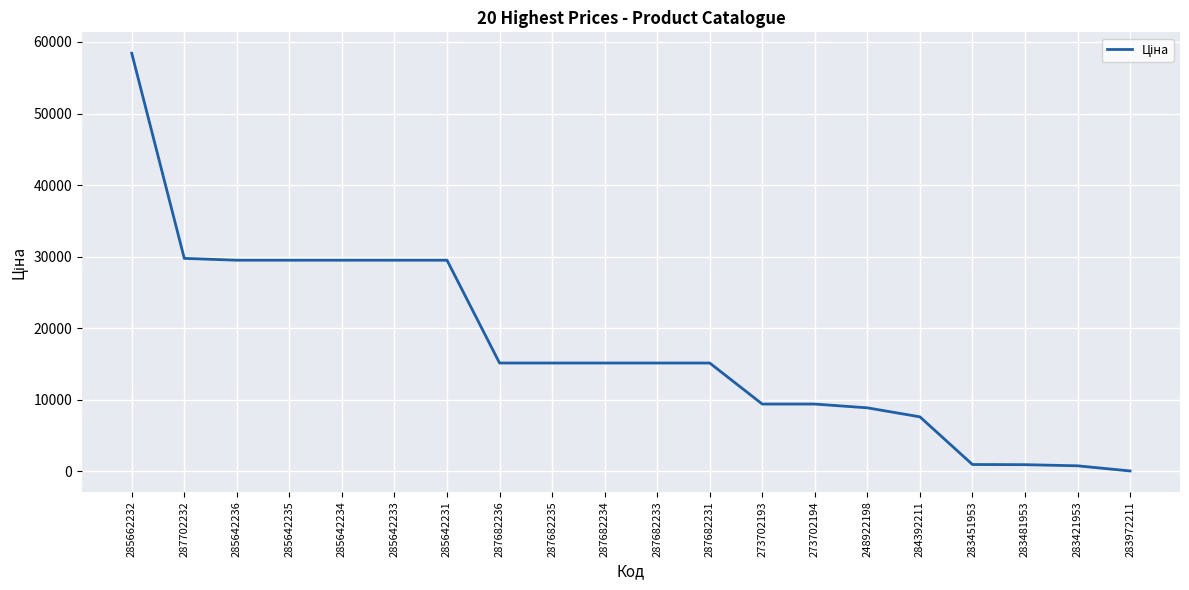

The value at 285642233 is 29491.5. True or false?

True